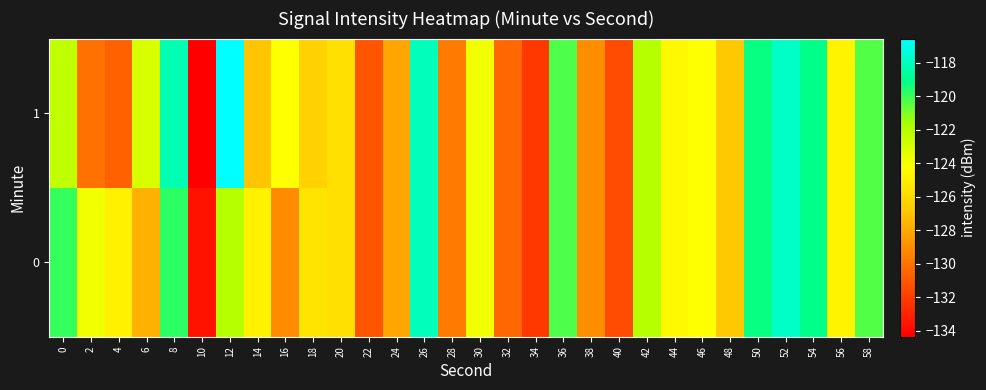

Reading right to left, what are all the values shown in this chart?

0: 58=-120.3	56=-124.7	54=-119.1	52=-117.8	50=-119.3	48=-126.8	46=-124.2	44=-124.4	42=-122.0	40=-131.5	38=-129.1	36=-120.3	34=-132.2	32=-130.4	30=-123.9	28=-129.7	26=-118.1	24=-128.1	22=-131.2	20=-125.7	18=-125.5	16=-129.1	14=-124.8	12=-122.0	10=-133.6	8=-119.8	6=-127.8	4=-124.9	2=-123.9	0=-119.9
1: 58=-120.3	56=-124.7	54=-119.1	52=-117.8	50=-119.3	48=-126.8	46=-124.2	44=-124.4	42=-122.0	40=-131.5	38=-129.1	36=-120.3	34=-132.2	32=-130.4	30=-123.9	28=-129.7	26=-118.1	24=-128.1	22=-131.2	20=-125.7	18=-126.4	16=-124.2	14=-127.0	12=-116.6	10=-134.4	8=-118.2	6=-123.0	4=-130.7	2=-130.1	0=-122.3